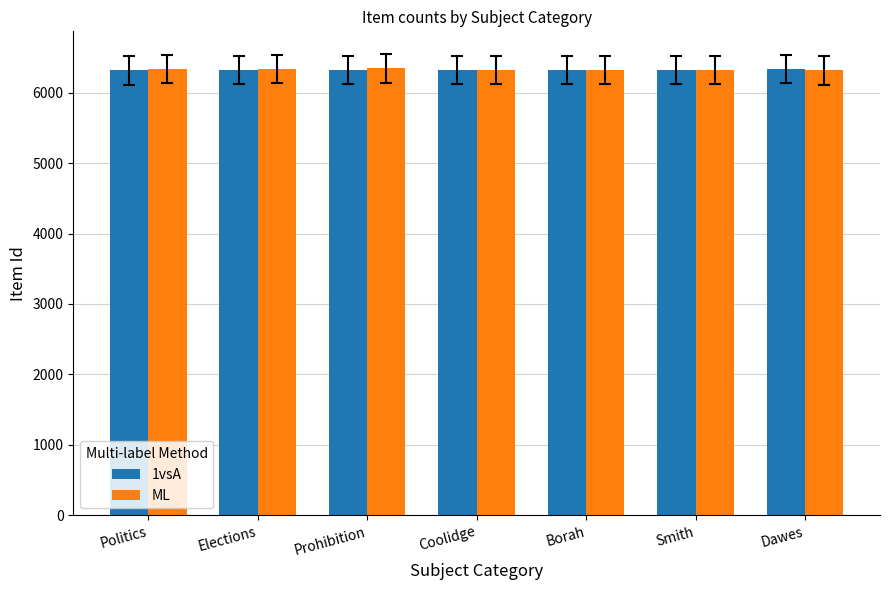

What is the smallest value displayed?

6316